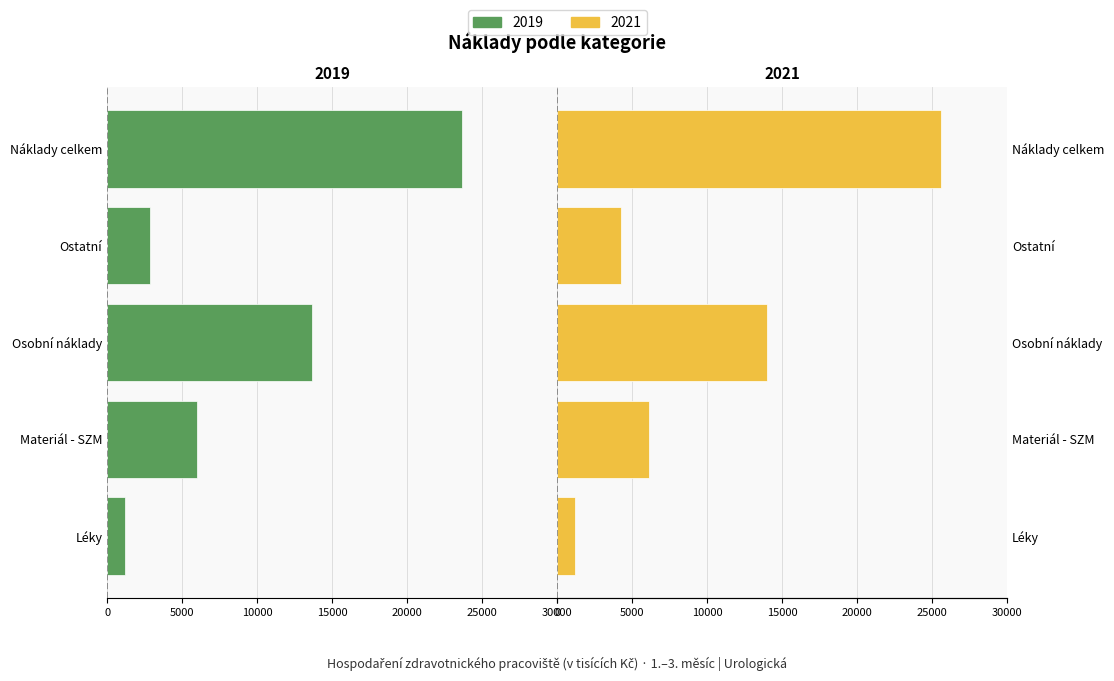

Which label corresponds to the smallest value in the chart?

Náklady celkem